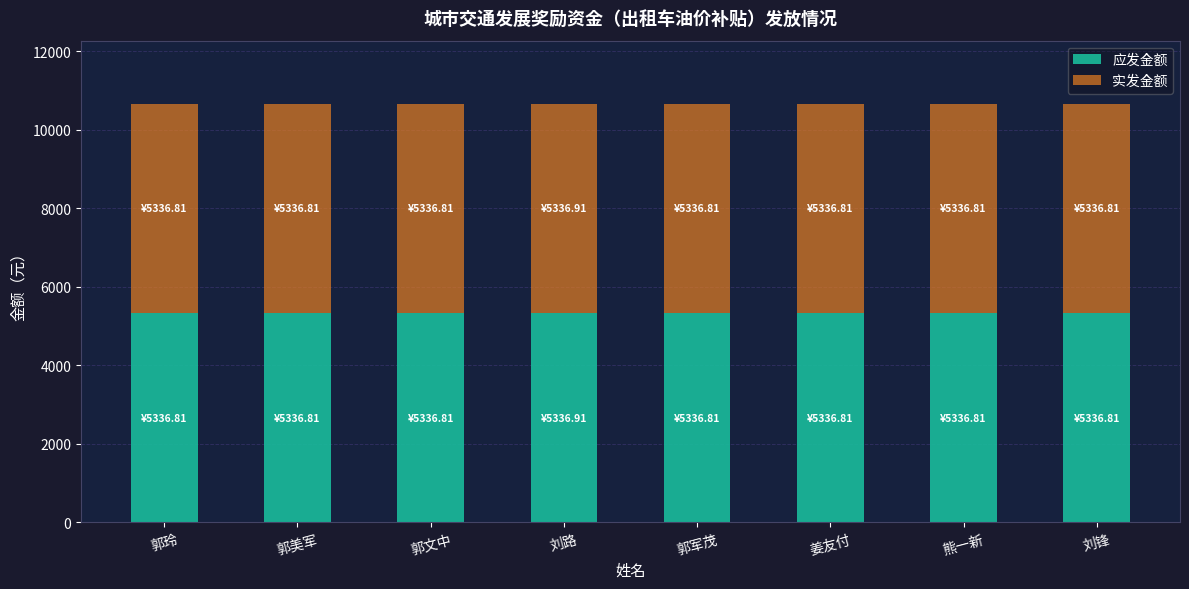

True or false: 应发金额 has a value of 9260.7 at 郭文中.

False